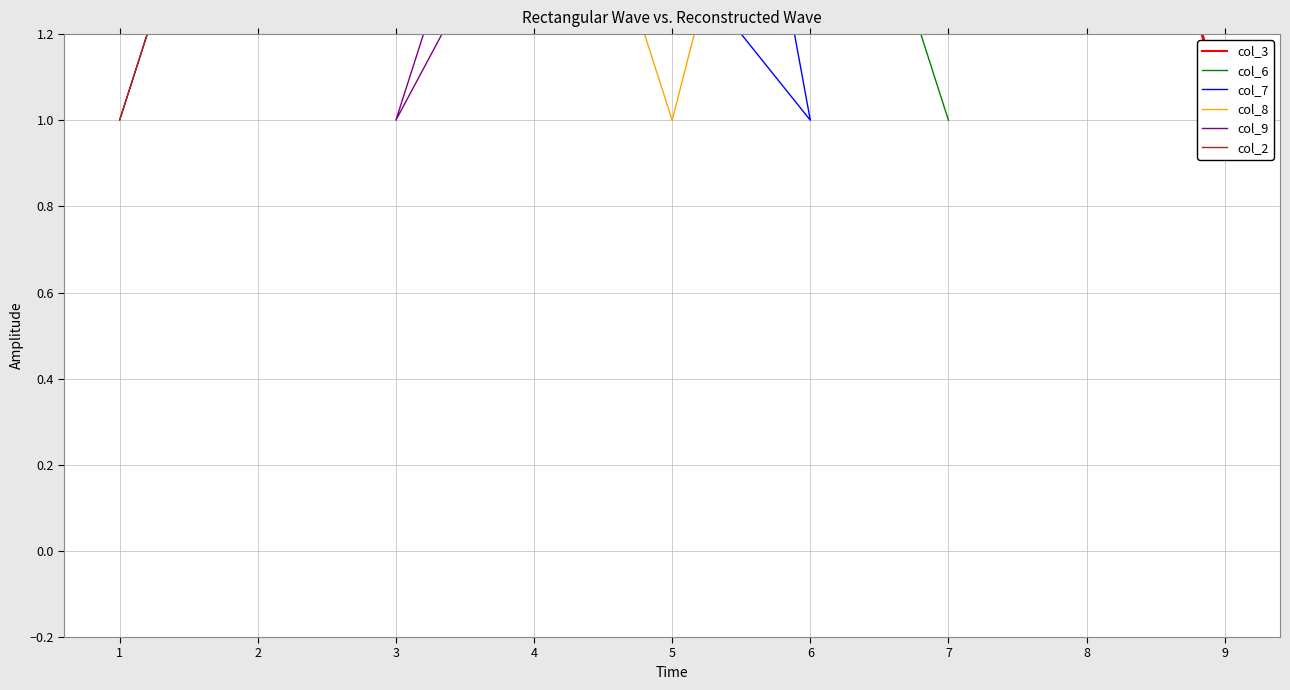

Does the chart display data point markers on the line(s)?

No